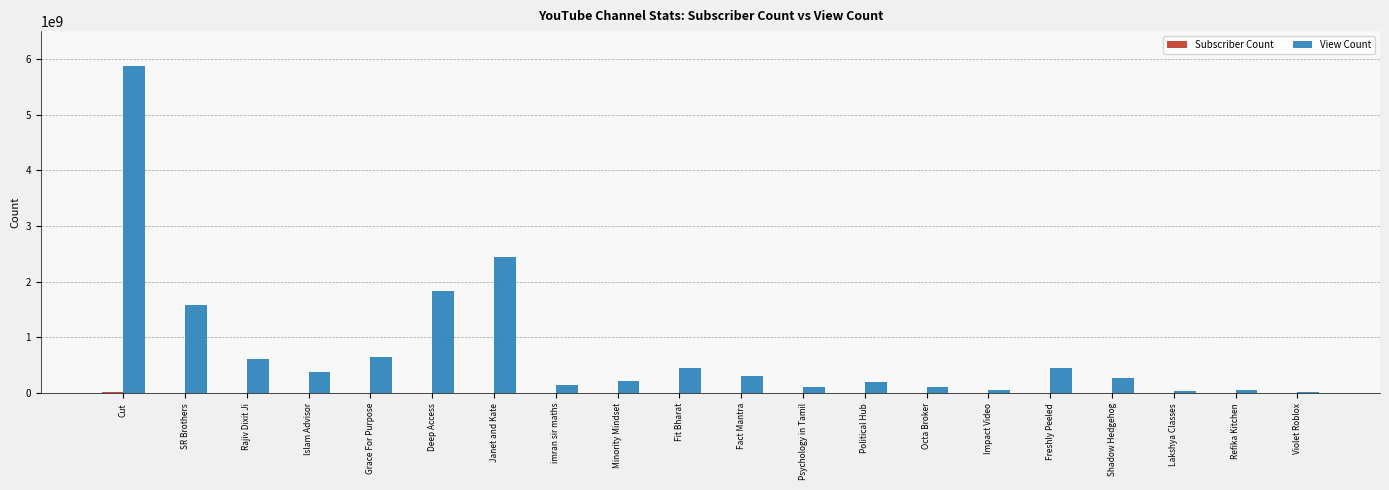

What is the sum of all View Count values?

15790262085